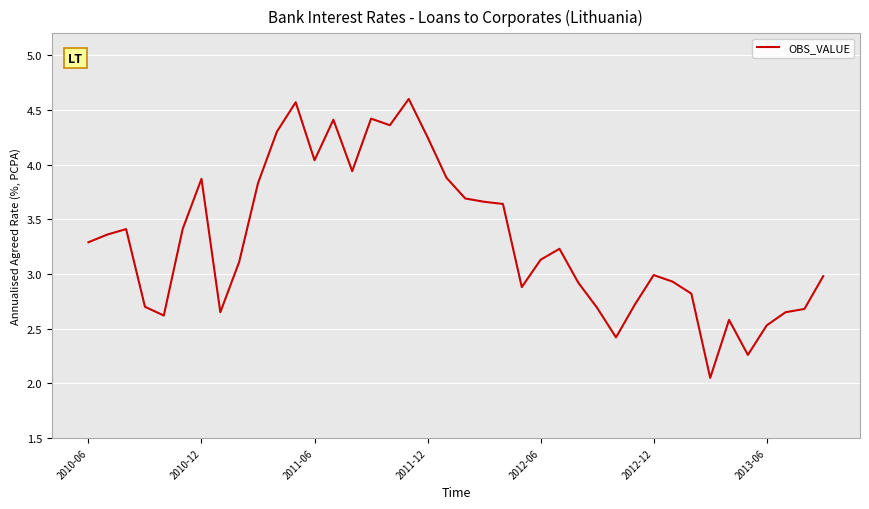

Is this an area chart (filled region under the line)?

No